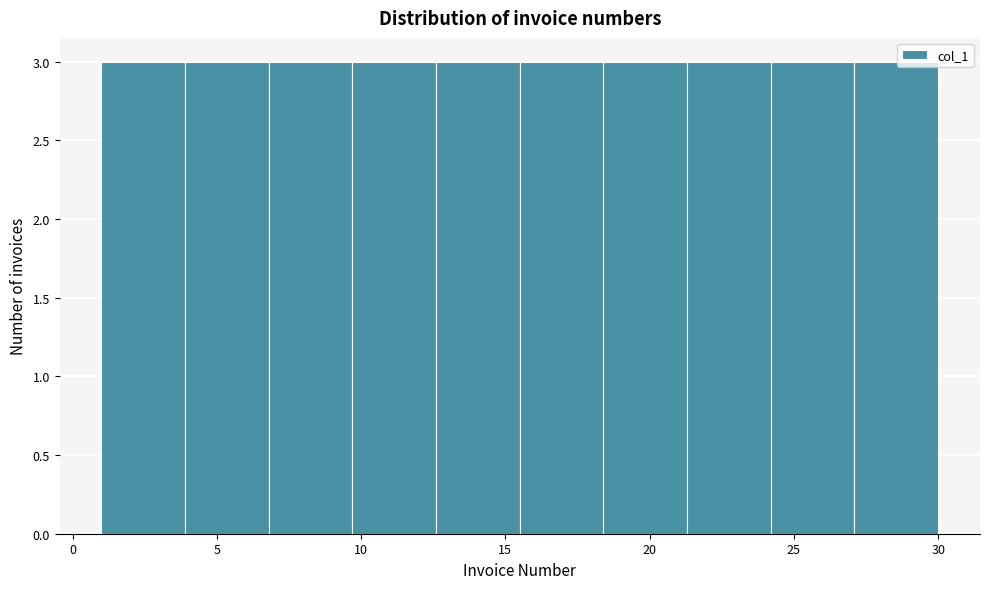

Reading left to right, transcribe this chart: for each bar, give the range it covers on the x-axis and its height. Neither the bar edges nor the heights are printed on the chart, so give them approximately, as read against the axes.

1.0 to 3.9: 3
3.9 to 6.8: 3
6.8 to 9.7: 3
9.7 to 12.6: 3
12.6 to 15.5: 3
15.5 to 18.4: 3
18.4 to 21.3: 3
21.3 to 24.2: 3
24.2 to 27.1: 3
27.1 to 30.0: 3